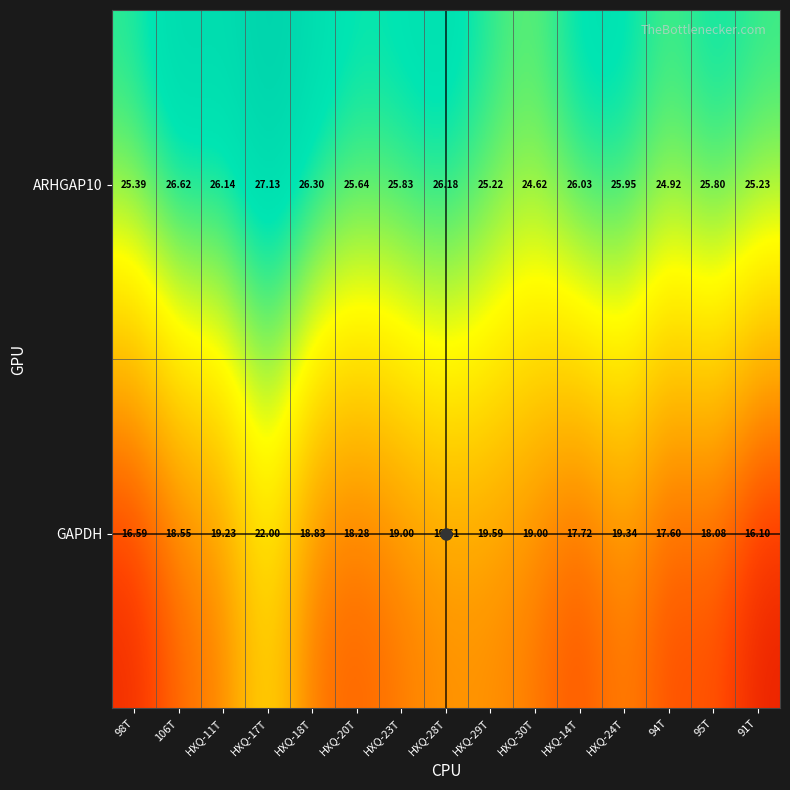

At which category is the sum across all series the highest?

HXQ-17T